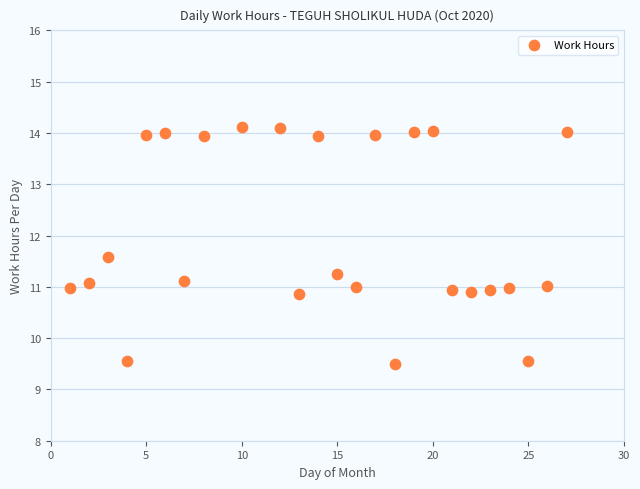

What is the range of Y values (max minus min)?

4.6